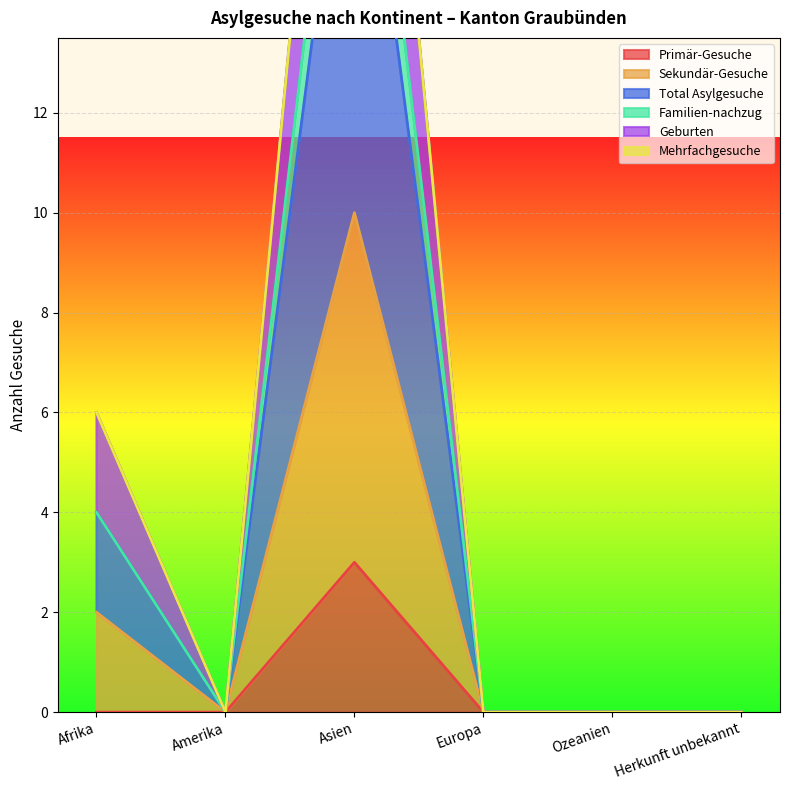

True or false: Primär-Gesuche has a value of 0 at Herkunft unbekannt.

True